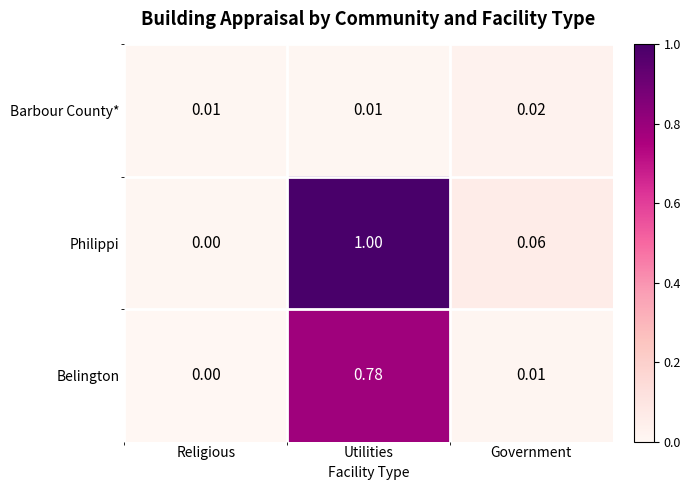

Which category has the highest value in the Barbour County* series?

Government